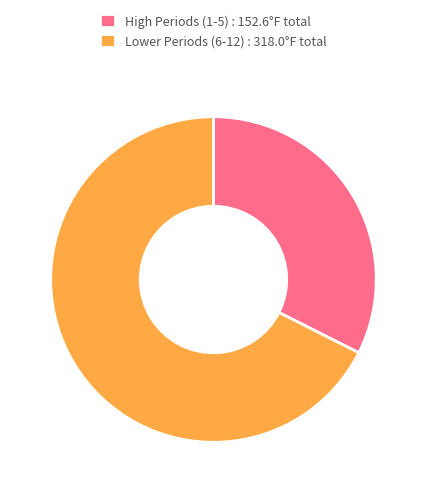

Combined, do Lower Periods (6-12) : 318.0°F total and High Periods (1-5) : 152.6°F total account for over 50%?

Yes